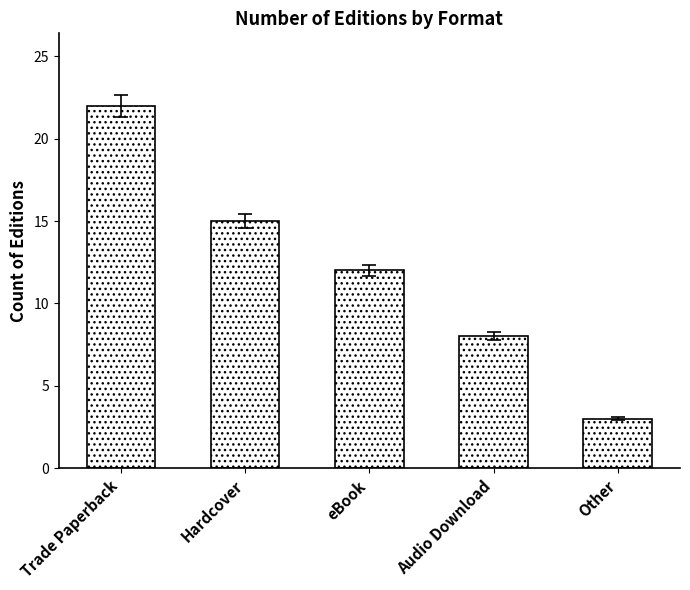

Rank the categories by value from highest to lowest.

Trade Paperback, Hardcover, eBook, Audio Download, Other